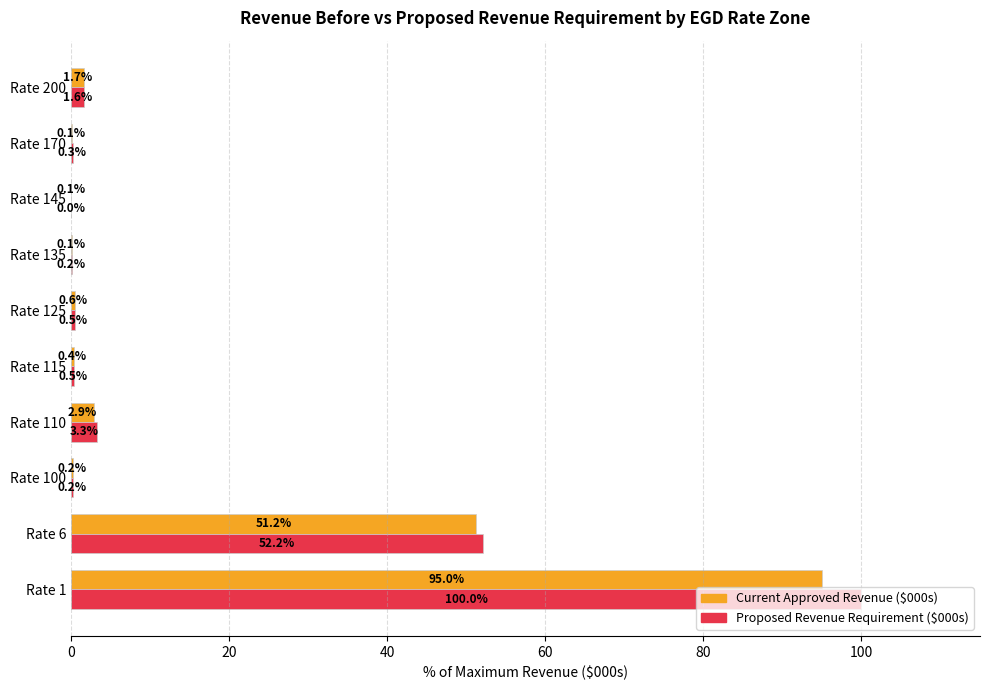

At which category is the sum across all series the highest?

Rate 1